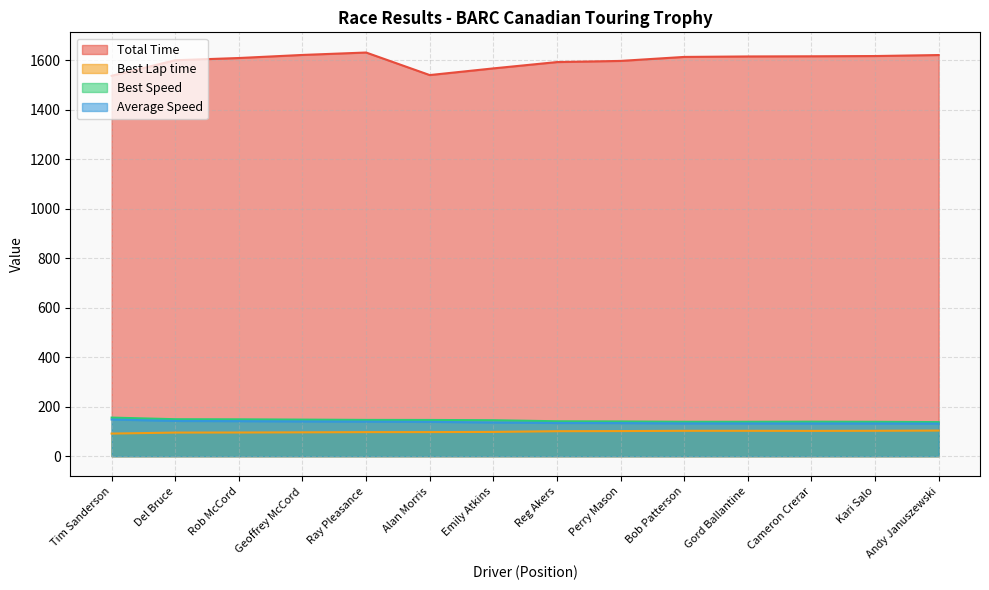

True or false: Average Speed and Best Speed cross at least once.

False